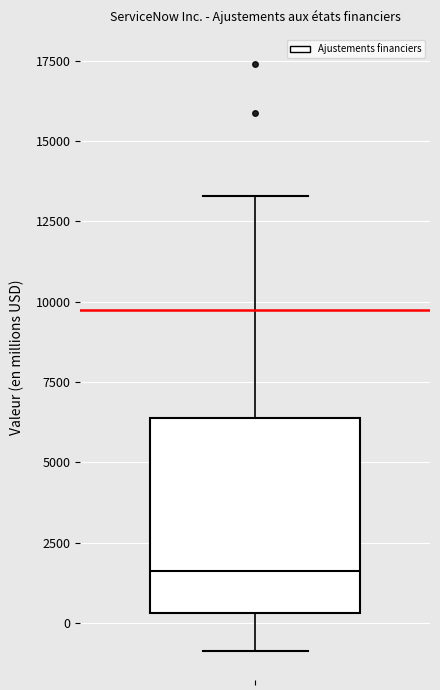

Transcribe this box plot: give where the median line is, the range the box spans, and where the two whiskers end, as read against the y-axis. The values are not printed on the chart, so give them approximately, as read against the axis.

median 1500, box 500 to 6500, whiskers -1000 to 13500